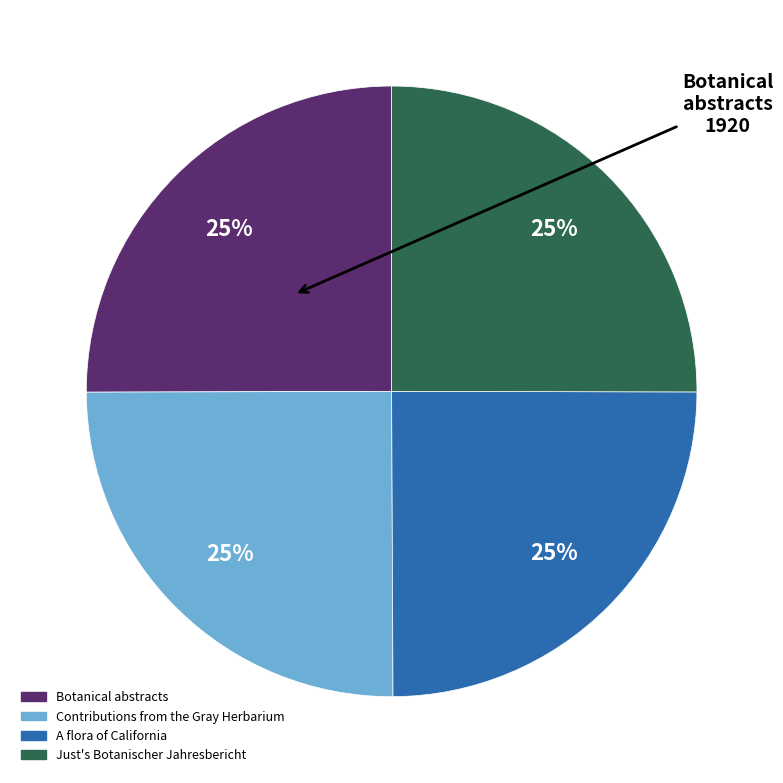

How many segments does this pie chart have?

4